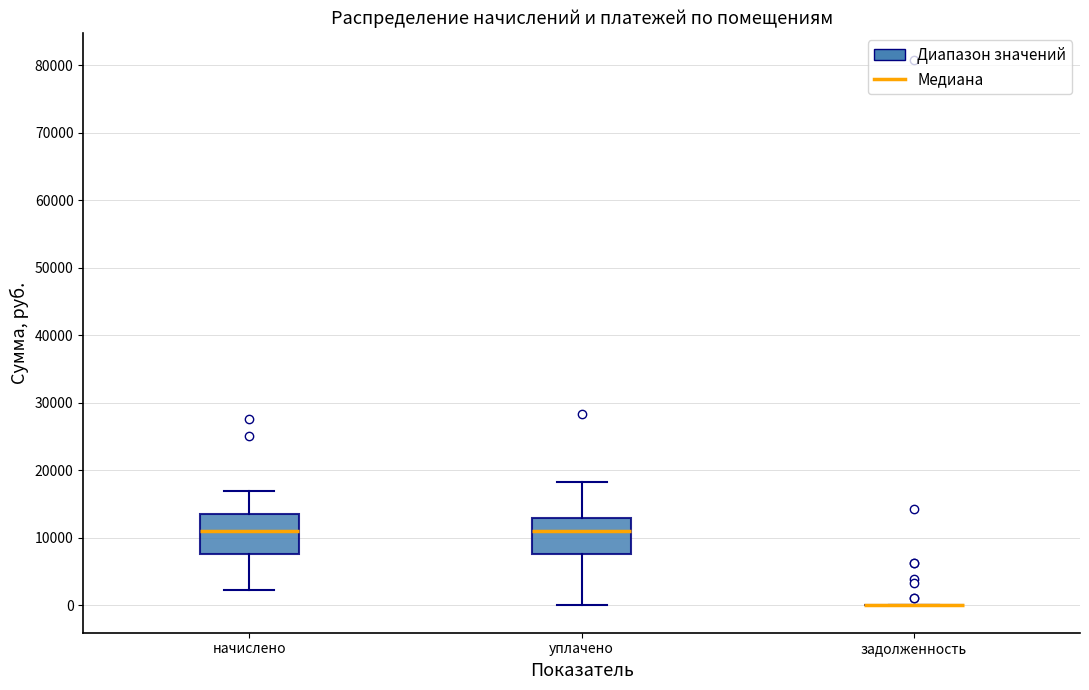

Reading left to right, transcribe this box plot: for each box, give where its median line is, the range the box spans, and where its two whiskers end, as read against the y-axis. The values are not printed on the chart, so give them approximately, as read against the axis.

начислено: median 11000, box 8000 to 14000, whiskers 2000 to 17000
уплачено: median 11000, box 8000 to 13000, whiskers 0 to 18000
задолженность: box collapsed to a line at 0, whiskers 0 to 0